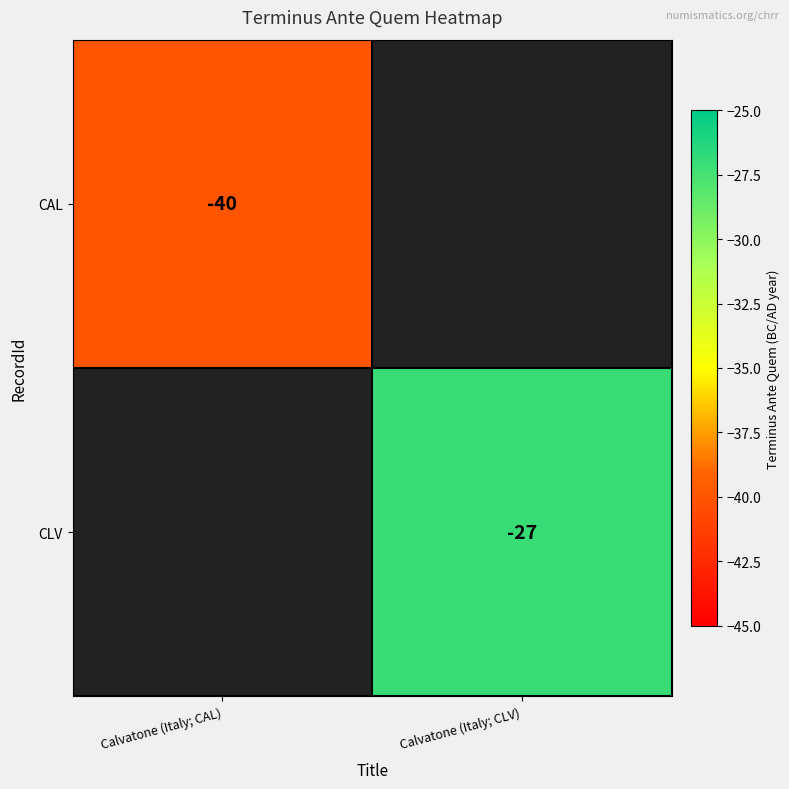

The CLV series shows -27 at Calvatone (Italy; CLV). True or false?

True